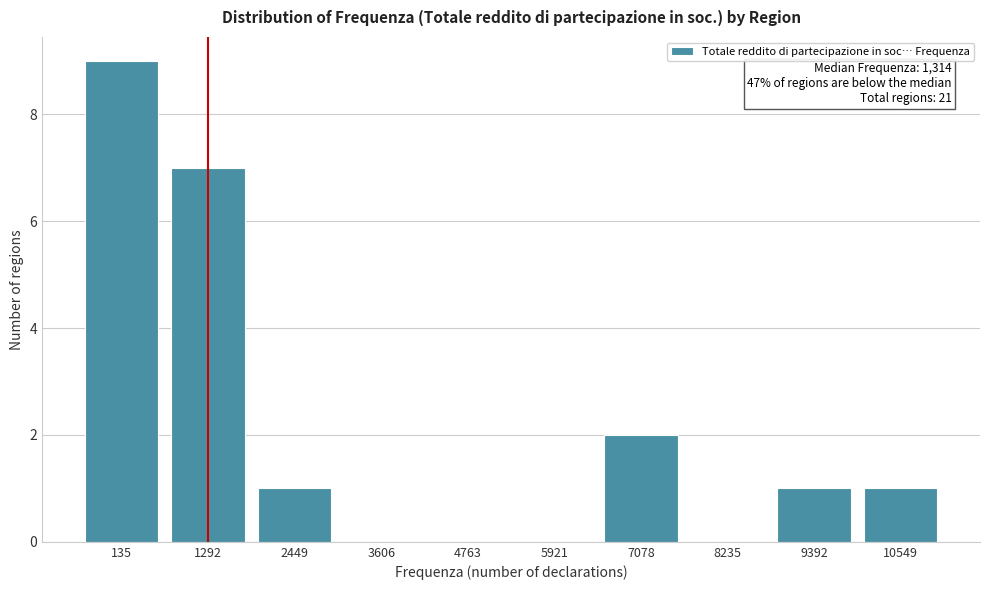

Reading left to right, extract all data points from this chart.

135=9	1292=7	2449=1	3606=0	4763=0	5921=0	7078=2	8235=0	9392=1	10549=1